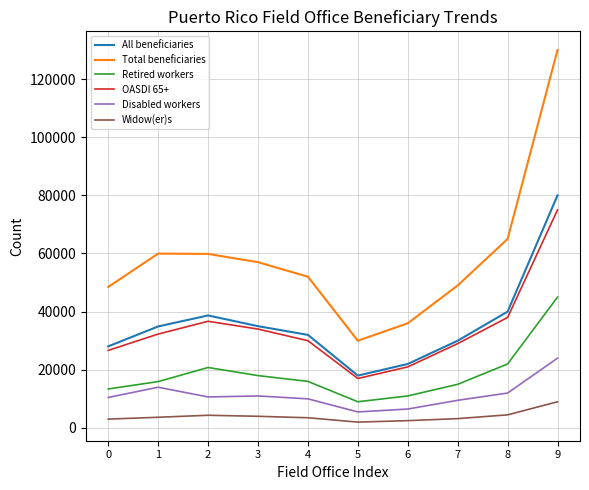

What value does the Retired workers series have at 7, to the nearest 100?

15000